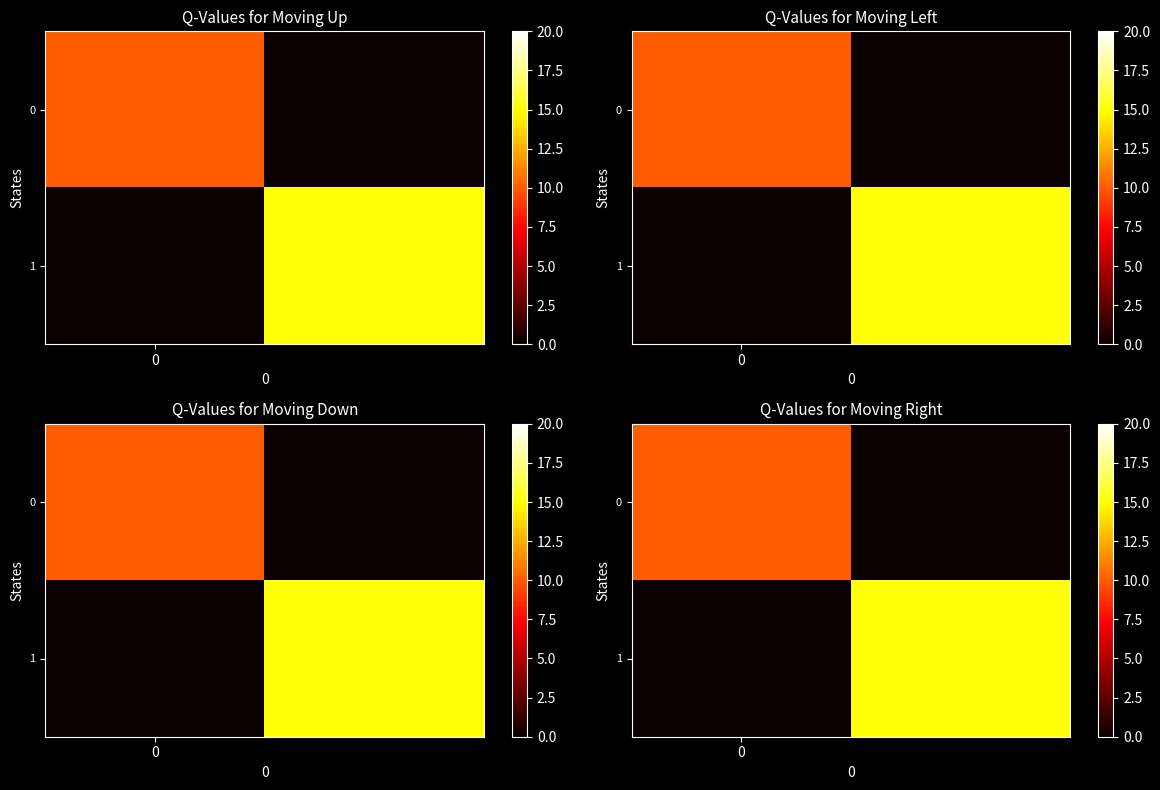

The 0 series shows 3 at 0. True or false?

False